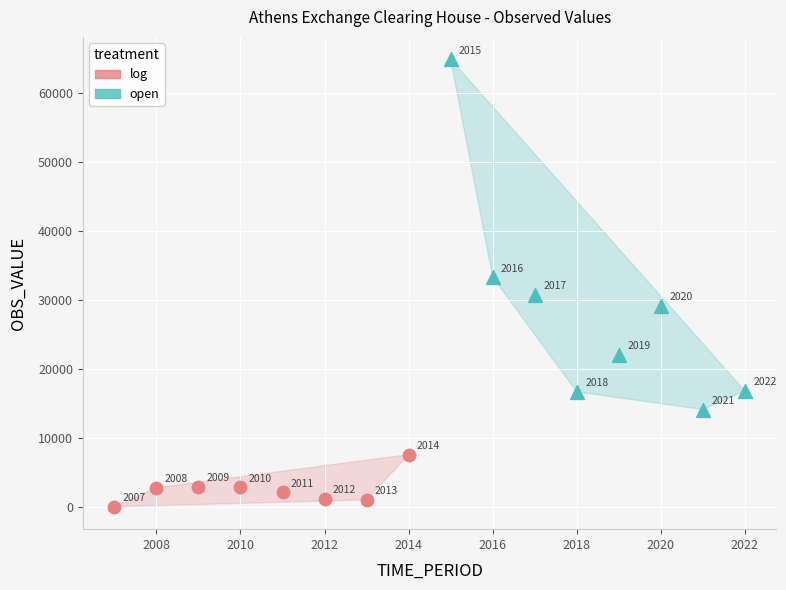

What are all the series names shown in the legend?

log, open